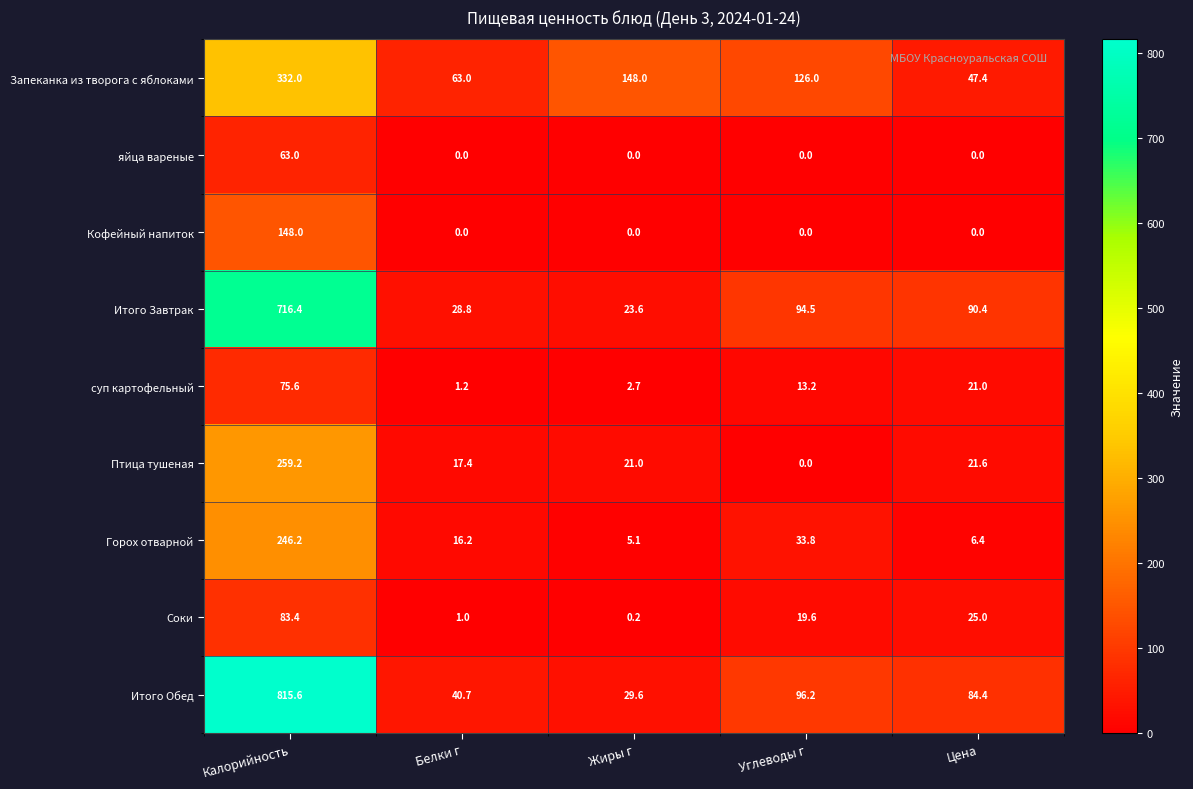

What is the difference between the maximum and second lowest values in the Соки series?

82.4